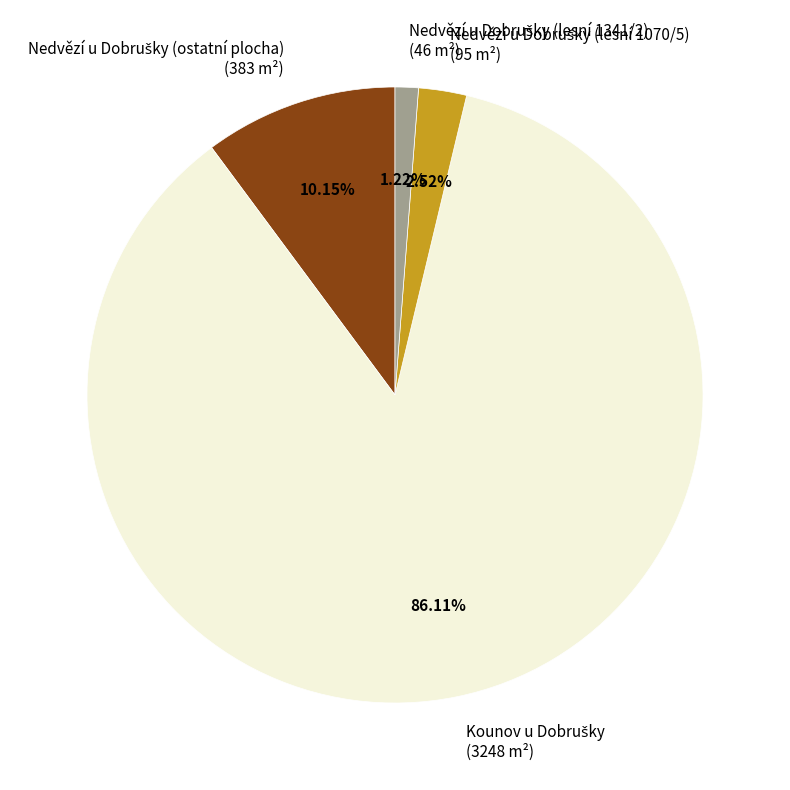

To the nearest percent, what is the difference between the largest and smallest slice percentages?

85%